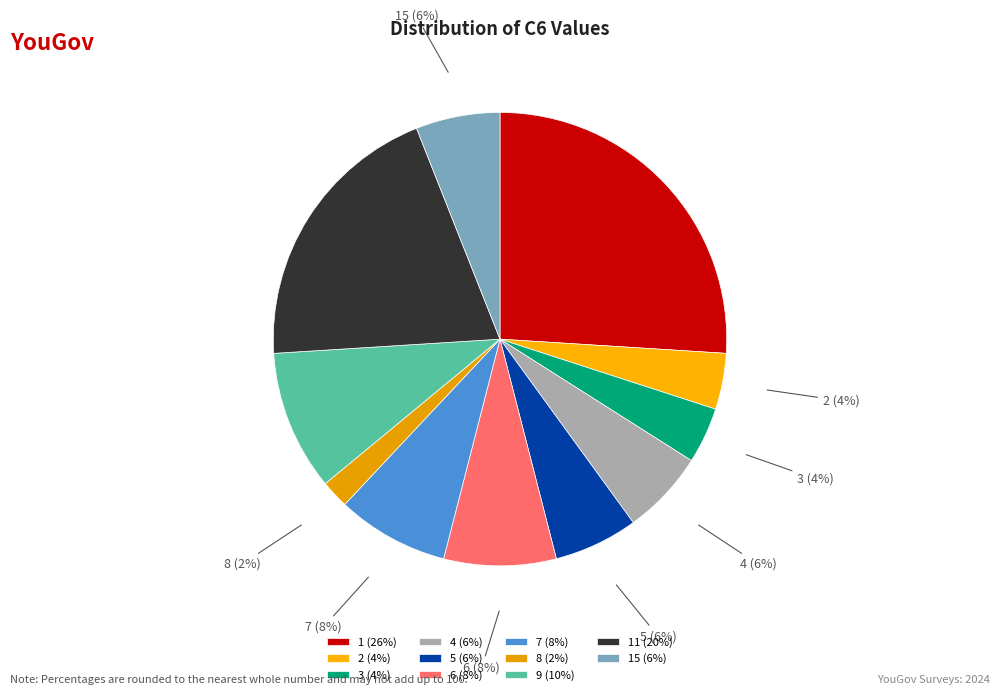

True or false: 8 accounts for 17% of the total.

False